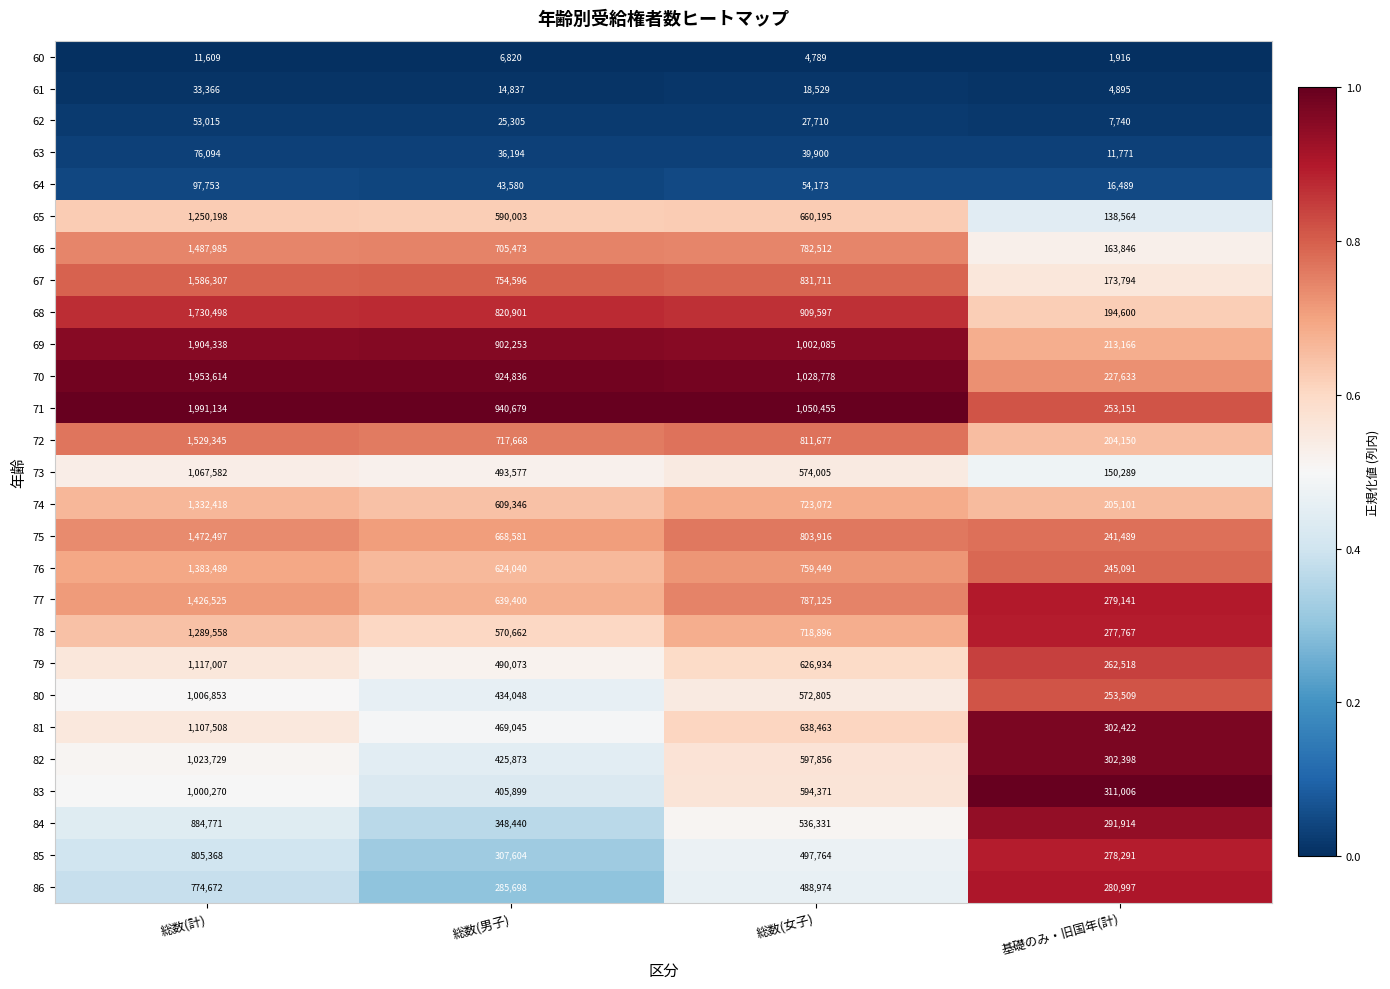

At which category is the sum across all series the highest?

総数(計)